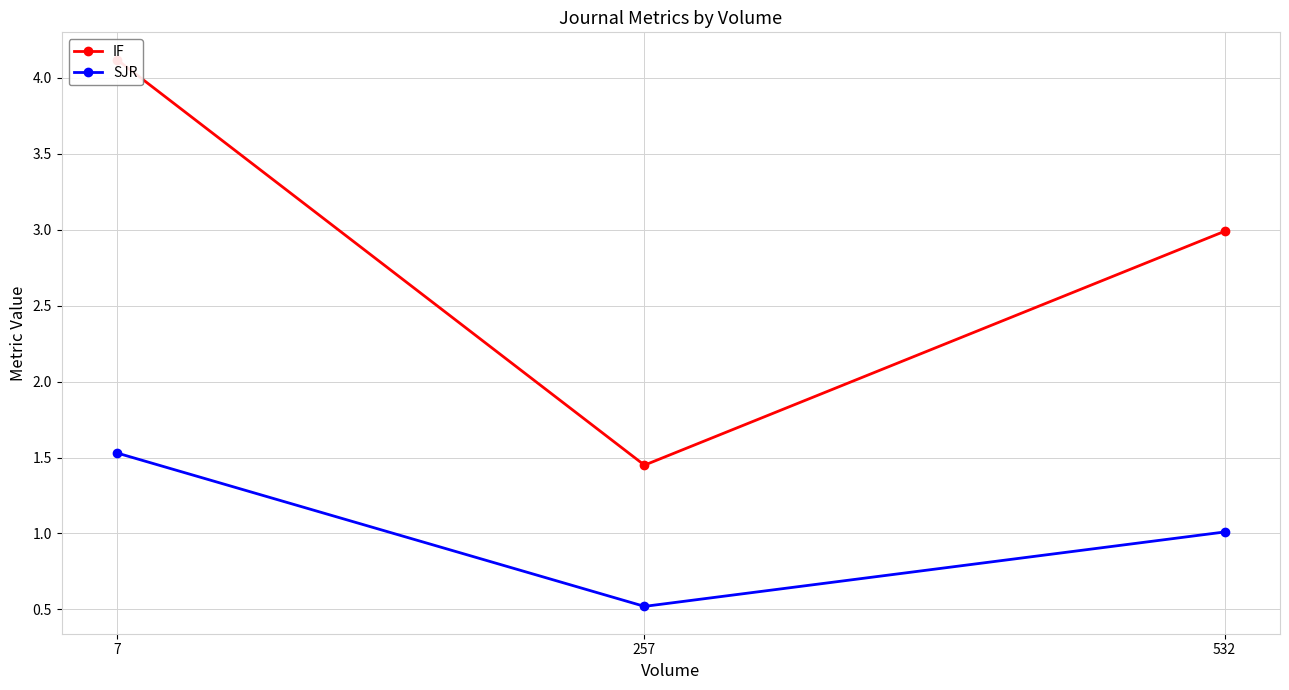

Where is IF nearest to the value 2?

257